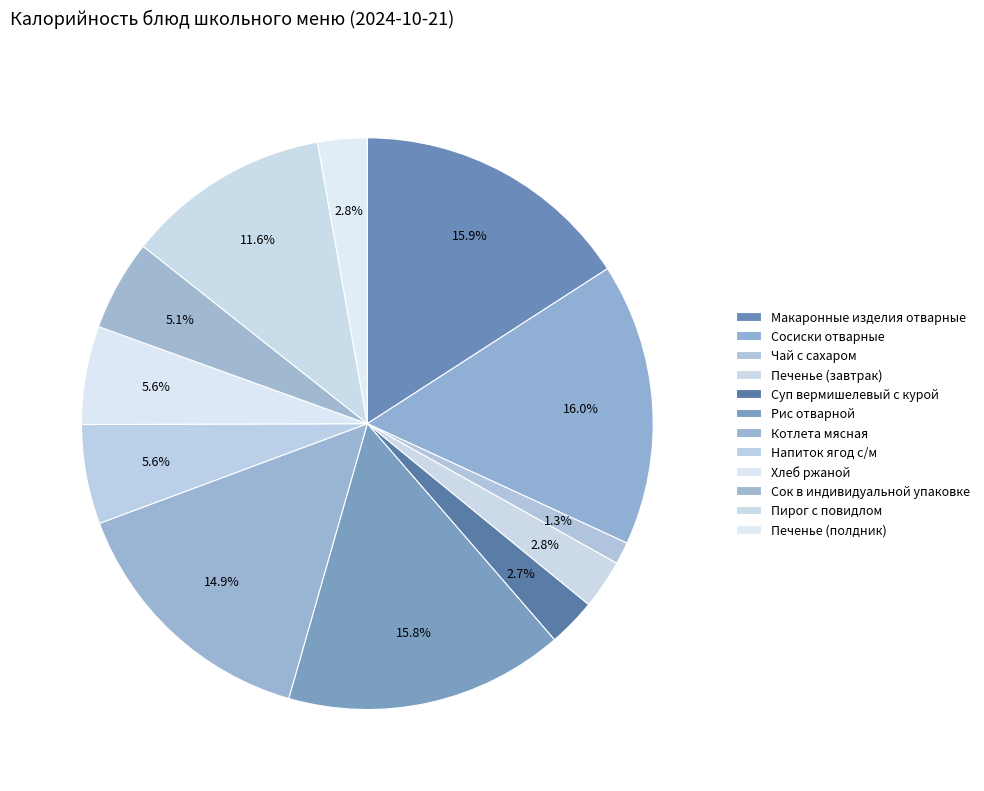

What portion of the pie excludes Печенье (полдник)?

97.2%